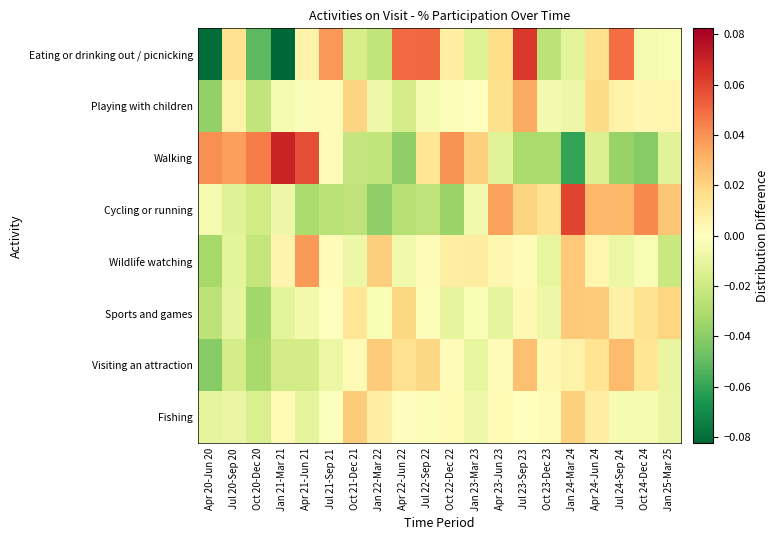

Reading left to right, transcribe all the data shown in this chart.

Eating or drinking out / picnicking: Apr 20-Jun 20=-0.1	Jul 20-Sep 20=0.0	Oct 20-Dec 20=-0.1	Jan 21-Mar 21=-0.1	Apr 21-Jun 21=0.0	Jul 21-Sep 21=0.0	Oct 21-Dec 21=-0.0	Jan 22-Mar 22=-0.0	Apr 22-Jun 22=0.0	Jul 22-Sep 22=0.1	Oct 22-Dec 22=0.0	Jan 23-Mar 23=-0.0	Apr 23-Jun 23=0.0	Jul 23-Sep 23=0.1	Oct 23-Dec 23=-0.0	Jan 24-Mar 24=-0.0	Apr 24-Jun 24=0.0	Jul 24-Sep 24=0.0	Oct 24-Dec 24=-0.0	Jan 25-Mar 25=-0.0
Playing with children: Apr 20-Jun 20=-0.0	Jul 20-Sep 20=0.0	Oct 20-Dec 20=-0.0	Jan 21-Mar 21=-0.0	Apr 21-Jun 21=-0.0	Jul 21-Sep 21=0.0	Oct 21-Dec 21=0.0	Jan 22-Mar 22=-0.0	Apr 22-Jun 22=-0.0	Jul 22-Sep 22=-0.0	Oct 22-Dec 22=-0.0	Jan 23-Mar 23=0.0	Apr 23-Jun 23=0.0	Jul 23-Sep 23=0.0	Oct 23-Dec 23=-0.0	Jan 24-Mar 24=-0.0	Apr 24-Jun 24=0.0	Jul 24-Sep 24=0.0	Oct 24-Dec 24=0.0	Jan 25-Mar 25=0.0
Walking: Apr 20-Jun 20=0.0	Jul 20-Sep 20=0.0	Oct 20-Dec 20=0.0	Jan 21-Mar 21=0.1	Apr 21-Jun 21=0.1	Jul 21-Sep 21=0.0	Oct 21-Dec 21=-0.0	Jan 22-Mar 22=-0.0	Apr 22-Jun 22=-0.0	Jul 22-Sep 22=0.0	Oct 22-Dec 22=0.0	Jan 23-Mar 23=0.0	Apr 23-Jun 23=-0.0	Jul 23-Sep 23=-0.0	Oct 23-Dec 23=-0.0	Jan 24-Mar 24=-0.1	Apr 24-Jun 24=-0.0	Jul 24-Sep 24=-0.0	Oct 24-Dec 24=-0.0	Jan 25-Mar 25=-0.0
Cycling or running: Apr 20-Jun 20=-0.0	Jul 20-Sep 20=-0.0	Oct 20-Dec 20=-0.0	Jan 21-Mar 21=-0.0	Apr 21-Jun 21=-0.0	Jul 21-Sep 21=-0.0	Oct 21-Dec 21=-0.0	Jan 22-Mar 22=-0.0	Apr 22-Jun 22=-0.0	Jul 22-Sep 22=-0.0	Oct 22-Dec 22=-0.0	Jan 23-Mar 23=-0.0	Apr 23-Jun 23=0.0	Jul 23-Sep 23=0.0	Oct 23-Dec 23=0.0	Jan 24-Mar 24=0.1	Apr 24-Jun 24=0.0	Jul 24-Sep 24=0.0	Oct 24-Dec 24=0.0	Jan 25-Mar 25=0.0
Wildlife watching: Apr 20-Jun 20=-0.0	Jul 20-Sep 20=-0.0	Oct 20-Dec 20=-0.0	Jan 21-Mar 21=0.0	Apr 21-Jun 21=0.0	Jul 21-Sep 21=0.0	Oct 21-Dec 21=-0.0	Jan 22-Mar 22=0.0	Apr 22-Jun 22=-0.0	Jul 22-Sep 22=0.0	Oct 22-Dec 22=0.0	Jan 23-Mar 23=0.0	Apr 23-Jun 23=0.0	Jul 23-Sep 23=0.0	Oct 23-Dec 23=-0.0	Jan 24-Mar 24=0.0	Apr 24-Jun 24=0.0	Jul 24-Sep 24=-0.0	Oct 24-Dec 24=-0.0	Jan 25-Mar 25=-0.0
Sports and games: Apr 20-Jun 20=-0.0	Jul 20-Sep 20=-0.0	Oct 20-Dec 20=-0.0	Jan 21-Mar 21=-0.0	Apr 21-Jun 21=-0.0	Jul 21-Sep 21=-0.0	Oct 21-Dec 21=0.0	Jan 22-Mar 22=-0.0	Apr 22-Jun 22=0.0	Jul 22-Sep 22=-0.0	Oct 22-Dec 22=-0.0	Jan 23-Mar 23=-0.0	Apr 23-Jun 23=-0.0	Jul 23-Sep 23=0.0	Oct 23-Dec 23=-0.0	Jan 24-Mar 24=0.0	Apr 24-Jun 24=0.0	Jul 24-Sep 24=0.0	Oct 24-Dec 24=0.0	Jan 25-Mar 25=0.0
Visiting an attraction: Apr 20-Jun 20=-0.0	Jul 20-Sep 20=-0.0	Oct 20-Dec 20=-0.0	Jan 21-Mar 21=-0.0	Apr 21-Jun 21=-0.0	Jul 21-Sep 21=-0.0	Oct 21-Dec 21=0.0	Jan 22-Mar 22=0.0	Apr 22-Jun 22=0.0	Jul 22-Sep 22=0.0	Oct 22-Dec 22=0.0	Jan 23-Mar 23=-0.0	Apr 23-Jun 23=0.0	Jul 23-Sep 23=0.0	Oct 23-Dec 23=0.0	Jan 24-Mar 24=0.0	Apr 24-Jun 24=0.0	Jul 24-Sep 24=0.0	Oct 24-Dec 24=0.0	Jan 25-Mar 25=-0.0
Fishing: Apr 20-Jun 20=-0.0	Jul 20-Sep 20=-0.0	Oct 20-Dec 20=-0.0	Jan 21-Mar 21=0.0	Apr 21-Jun 21=-0.0	Jul 21-Sep 21=-0.0	Oct 21-Dec 21=0.0	Jan 22-Mar 22=0.0	Apr 22-Jun 22=0.0	Jul 22-Sep 22=-0.0	Oct 22-Dec 22=0.0	Jan 23-Mar 23=-0.0	Apr 23-Jun 23=0.0	Jul 23-Sep 23=-0.0	Oct 23-Dec 23=0.0	Jan 24-Mar 24=0.0	Apr 24-Jun 24=0.0	Jul 24-Sep 24=-0.0	Oct 24-Dec 24=-0.0	Jan 25-Mar 25=-0.0